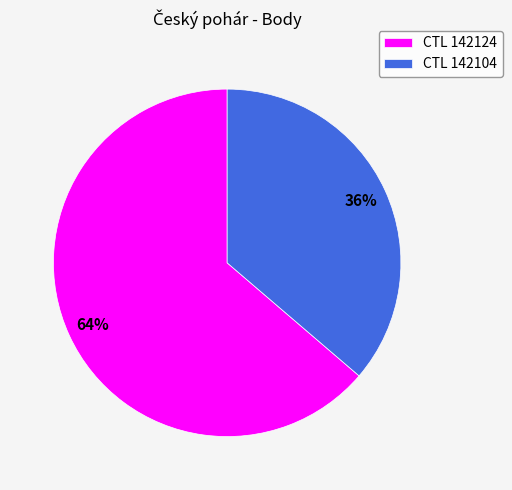

To the nearest percent, what is the combined percentage of CTL 142124 and CTL 142104?

100%